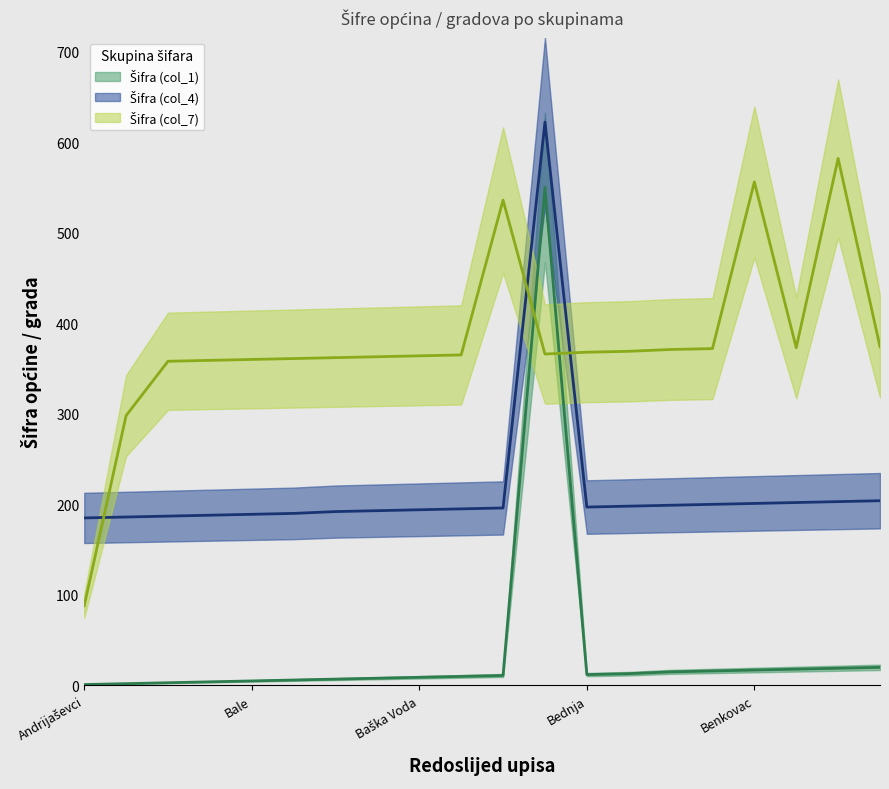

In Šifra (col_7), how many points are higher than both neighbors (excluding endpoints)?

3